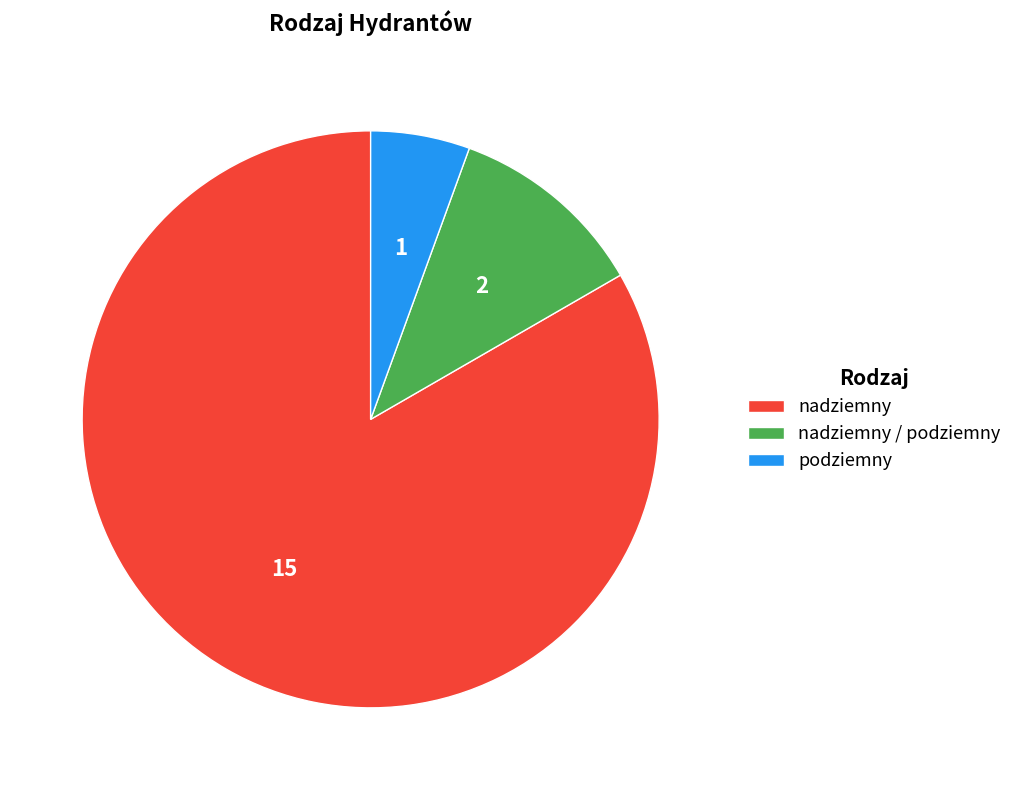

Does any single category account for the majority?

Yes